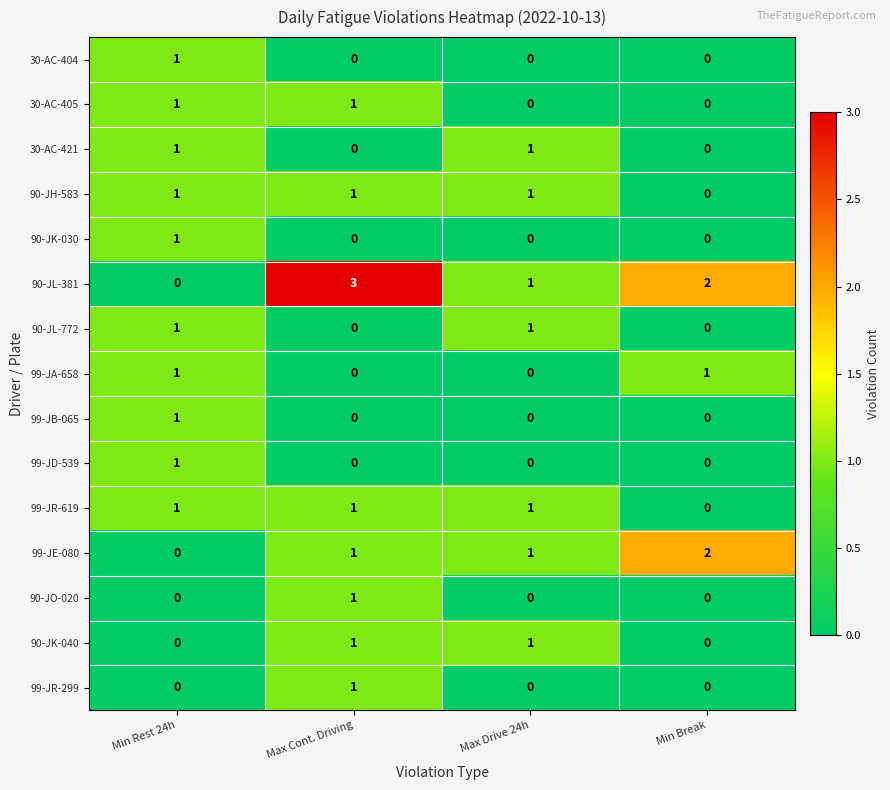

True or false: 99-JR-619 has a value of 1 at Min Rest 24h.

True